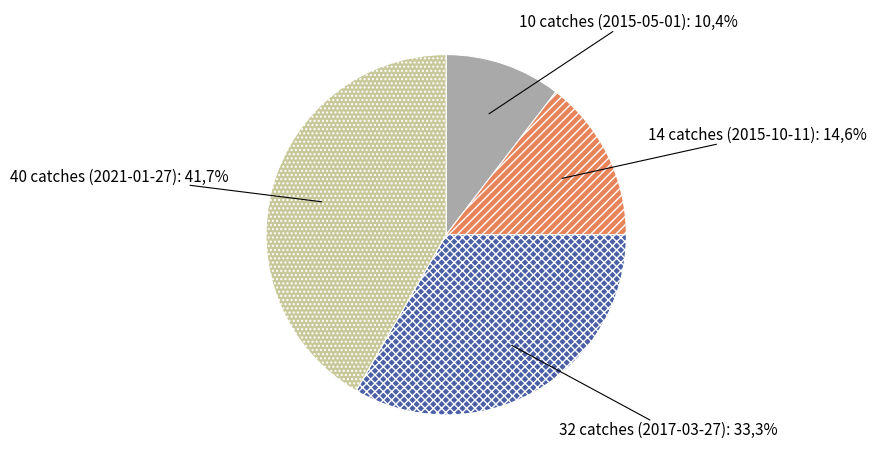

To the nearest percent, what percentage of the pie is 32 catches (2017-03-27)?

33%